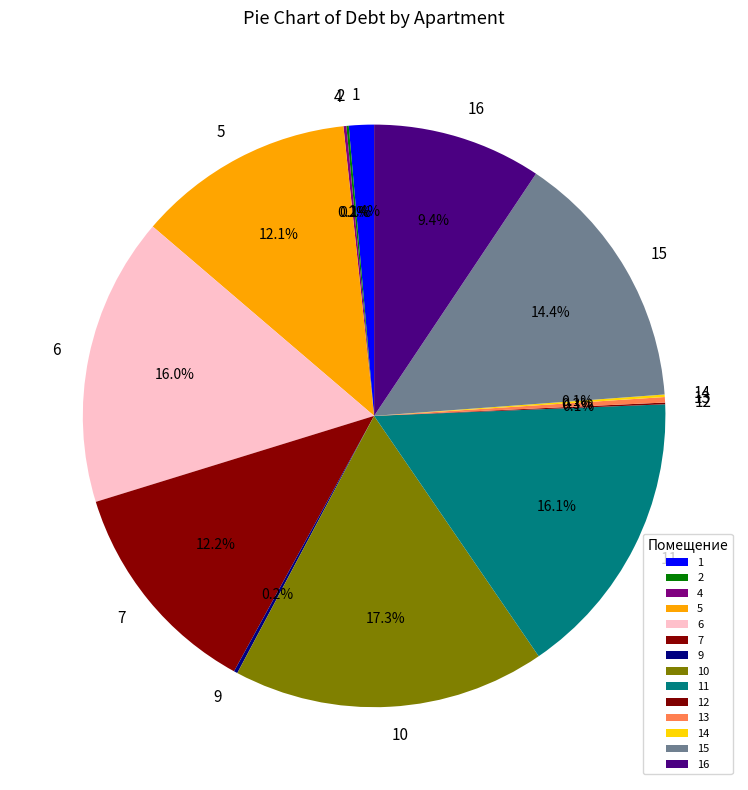

Between 6 and 7, which is larger?

6